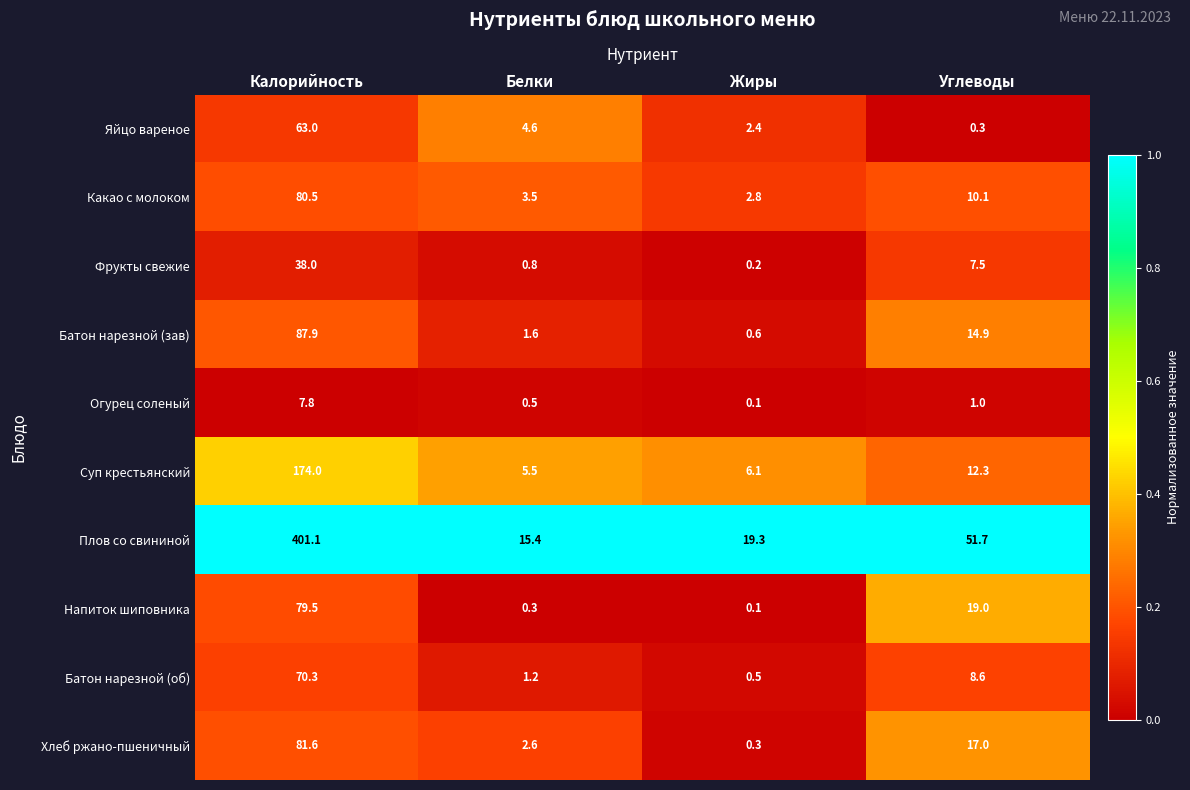

Which label corresponds to the smallest value in the chart?

Жиры